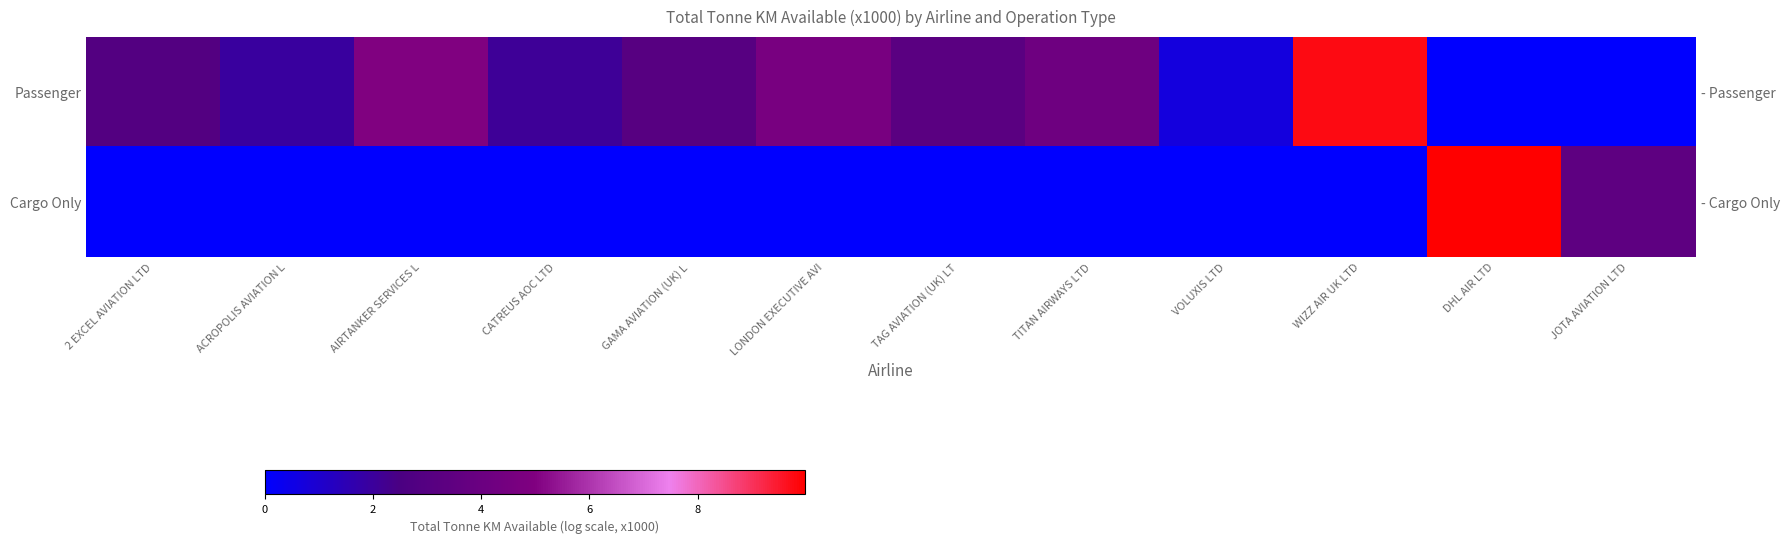

Rank the categories by Cargo Only value from highest to lowest.

DHL AIR LTD, JOTA AVIATION LTD, 2 EXCEL AVIATION LTD, ACROPOLIS AVIATION L, AIRTANKER SERVICES L, CATREUS AOC LTD, GAMA AVIATION (UK) L, LONDON EXECUTIVE AVI, TAG AVIATION (UK) LT, TITAN AIRWAYS LTD, VOLUXIS LTD, WIZZ AIR UK LTD